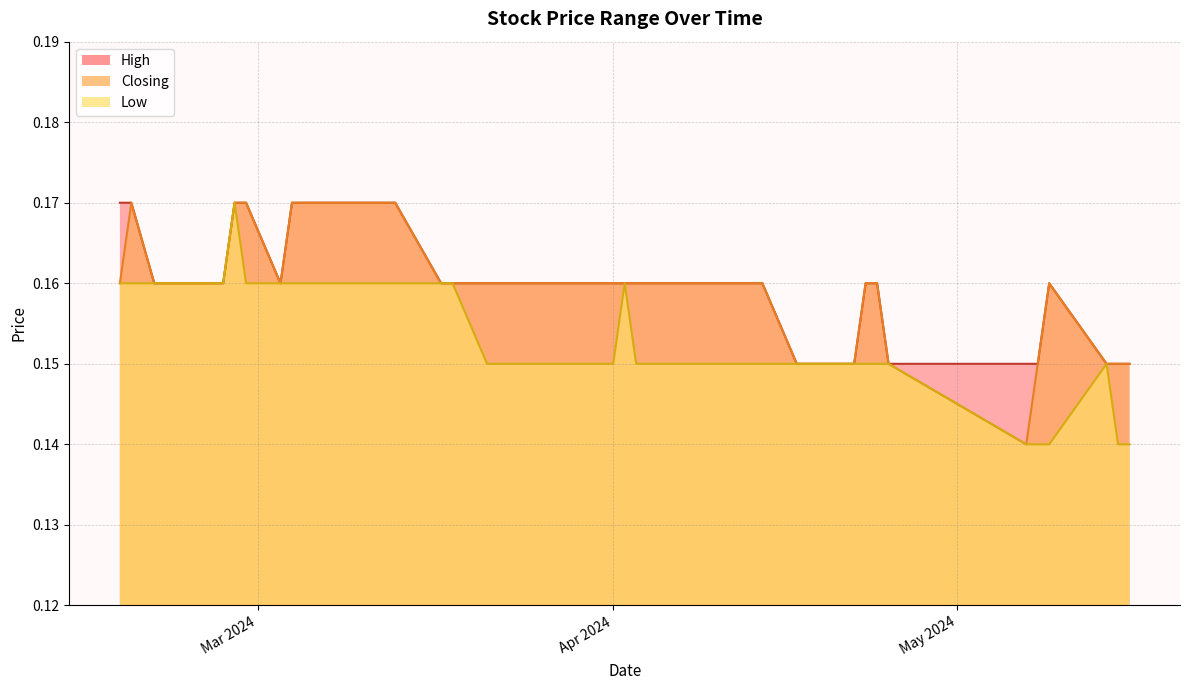

Which label corresponds to the smallest value in the chart?

16/05/2024